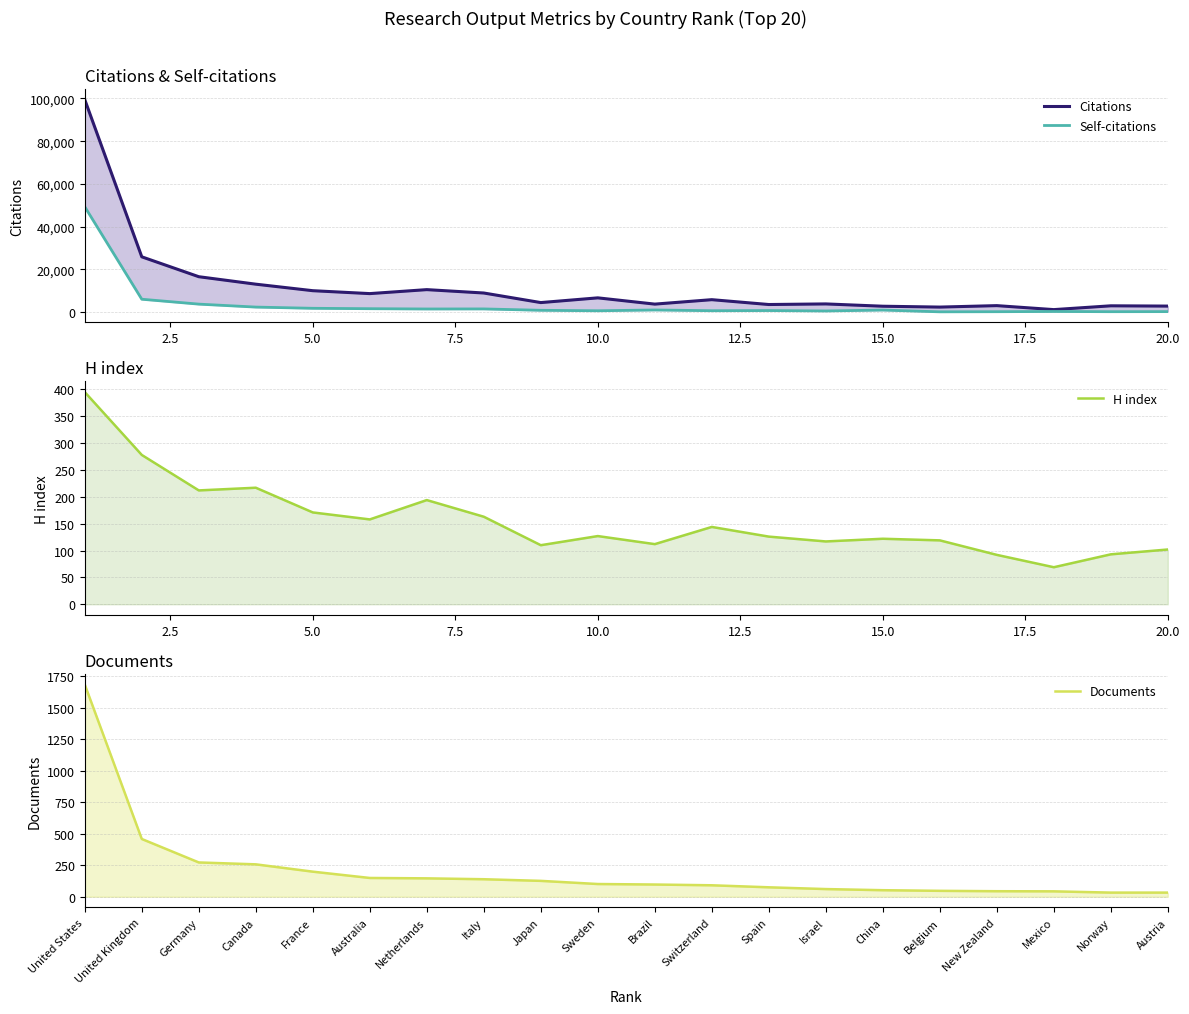

What is the value of the Citations point at the 5th from the left?

10084